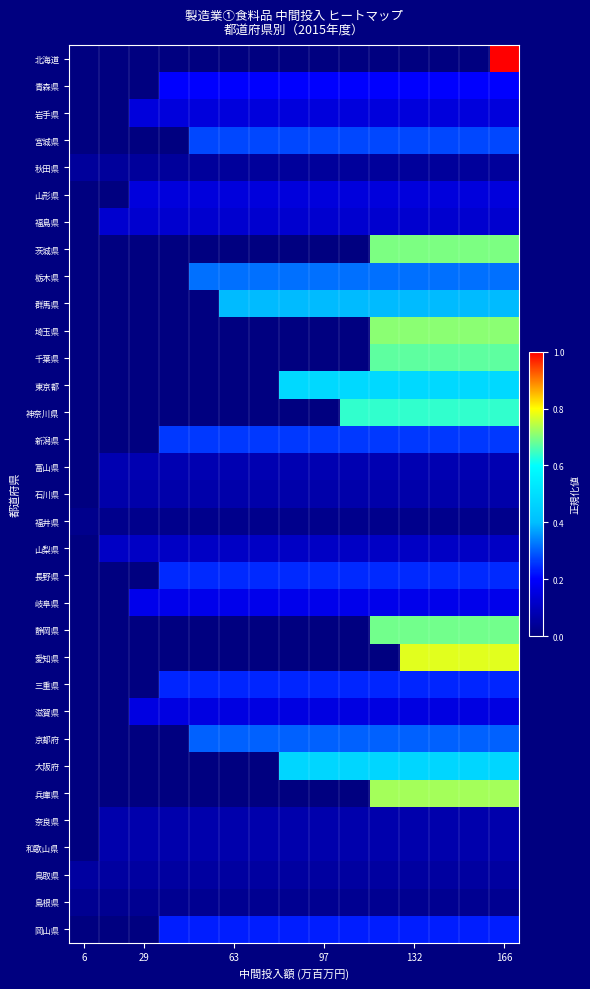

Count the number of categories in the chart.

15